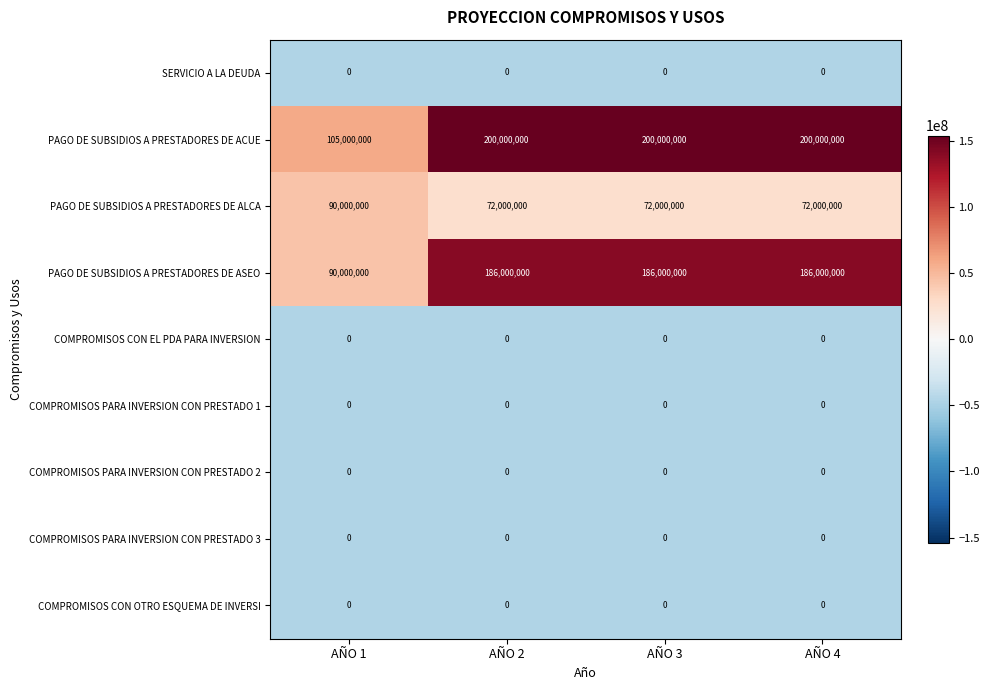

What is the total value across all series at AÑO 3?

458000000